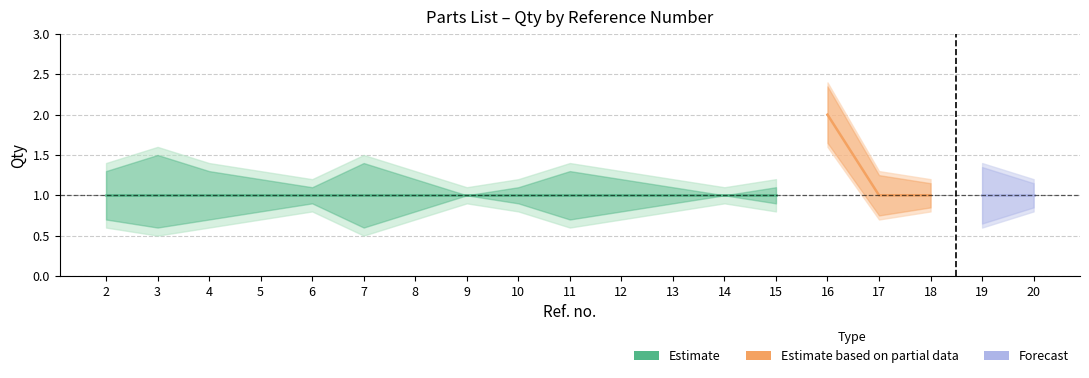

At how many categories does at least one series exceed 1?

19